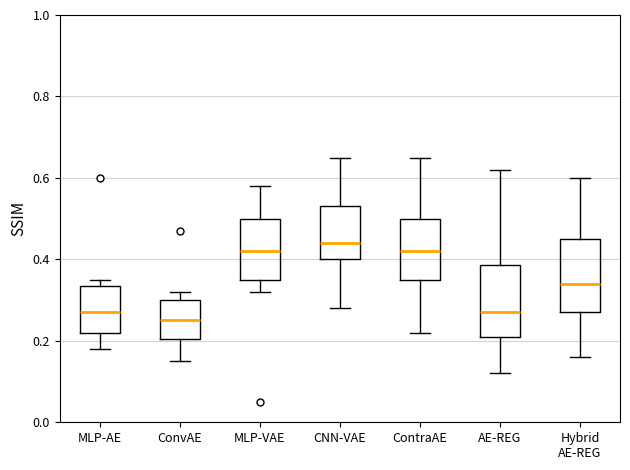

Reading left to right, transcribe this box plot: for each box, give where its median line is, the range the box spans, and where its two whiskers end, as read against the y-axis. The values are not printed on the chart, so give them approximately, as read against the axis.

MLP-AE: median 0.28, box 0.22 to 0.34, whiskers 0.18 to 0.36
ConvAE: median 0.26, box 0.20 to 0.30, whiskers 0.16 to 0.32
MLP-VAE: median 0.42, box 0.36 to 0.50, whiskers 0.32 to 0.58
CNN-VAE: median 0.44, box 0.40 to 0.54, whiskers 0.28 to 0.66
ContraAE: median 0.42, box 0.36 to 0.50, whiskers 0.22 to 0.66
AE-REG: median 0.28, box 0.22 to 0.38, whiskers 0.12 to 0.62
Hybrid AE-REG: median 0.34, box 0.28 to 0.46, whiskers 0.16 to 0.60